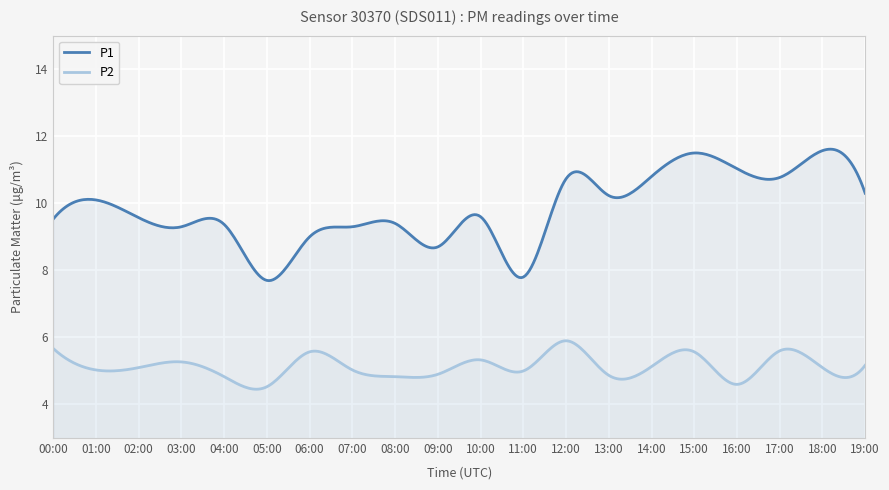

Reading left to right, list all the values displayed in this chart.

P1: 00:00=9.5	01:00=10.1	02:00=9.6	03:00=9.3	04:00=9.4	05:00=7.7	06:00=9.0	07:00=9.3	08:00=9.4	09:00=8.7	10:00=9.6	11:00=7.8	12:00=10.7	13:00=10.2	14:00=10.8	15:00=11.5	16:00=11.0	17:00=10.8	18:00=11.6	19:00=10.3
P2: 00:00=5.7	01:00=5.0	02:00=5.1	03:00=5.3	04:00=4.8	05:00=4.5	06:00=5.6	07:00=5.0	08:00=4.8	09:00=4.9	10:00=5.3	11:00=5.0	12:00=5.9	13:00=4.9	14:00=5.1	15:00=5.6	16:00=4.6	17:00=5.6	18:00=5.1	19:00=5.2